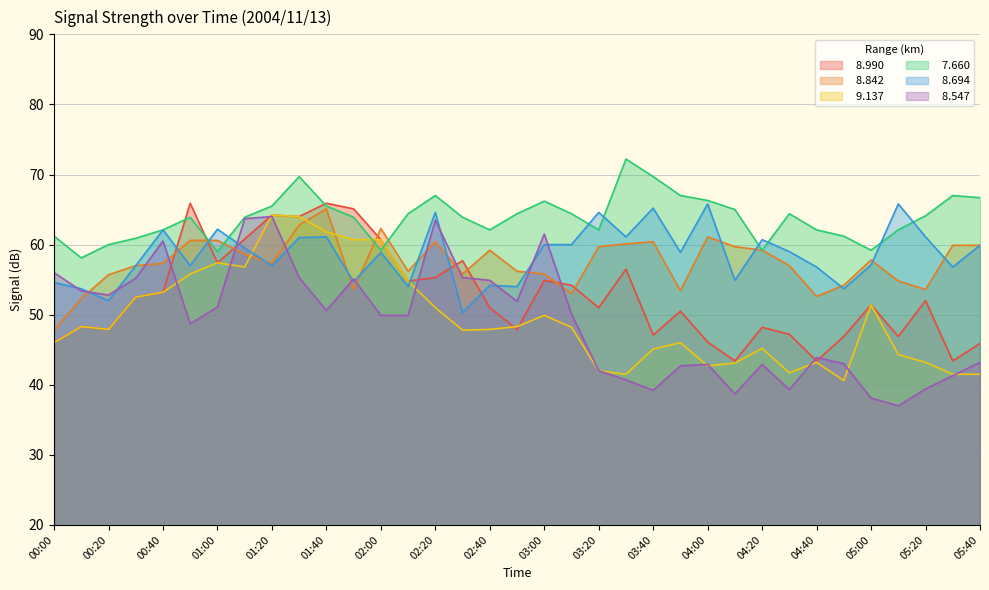

Which series has the widest spread of values?

  8.547